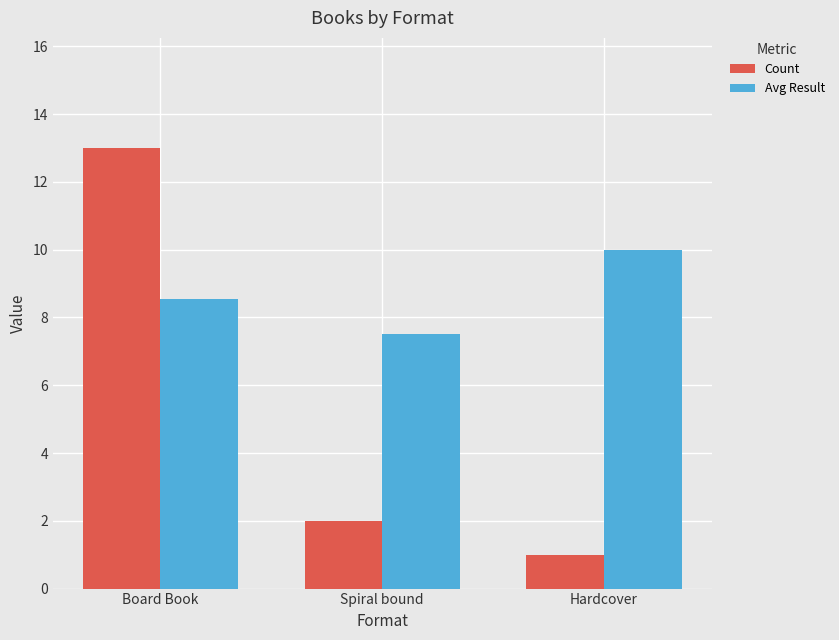

How many bars are there in total?

6